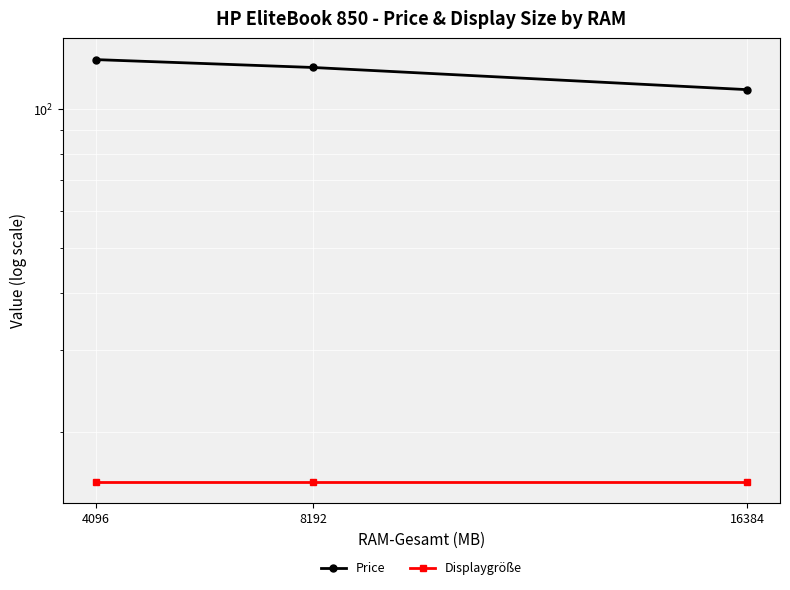

True or false: Displaygröße has a value of 20.6 at 4096.

False